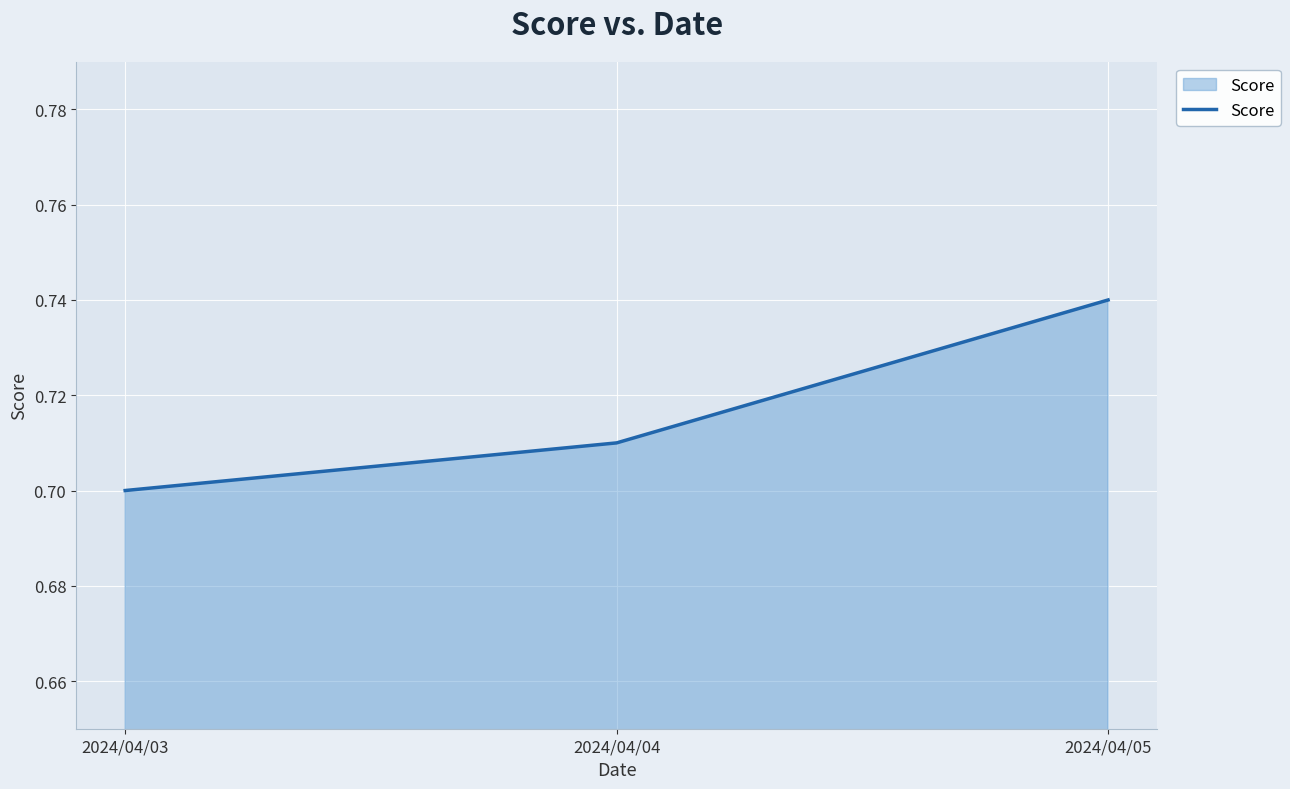

Which label corresponds to the largest value in the chart?

2024/04/05